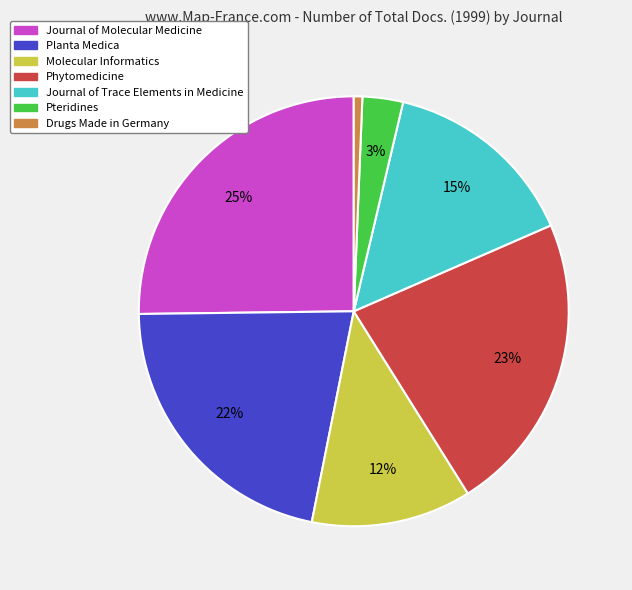

To the nearest percent, what is the average slice percentage?

14%